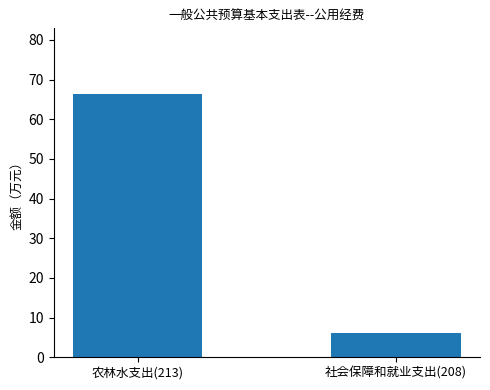

Reading right to left, list all the values displayed in this chart.

6.2	66.3